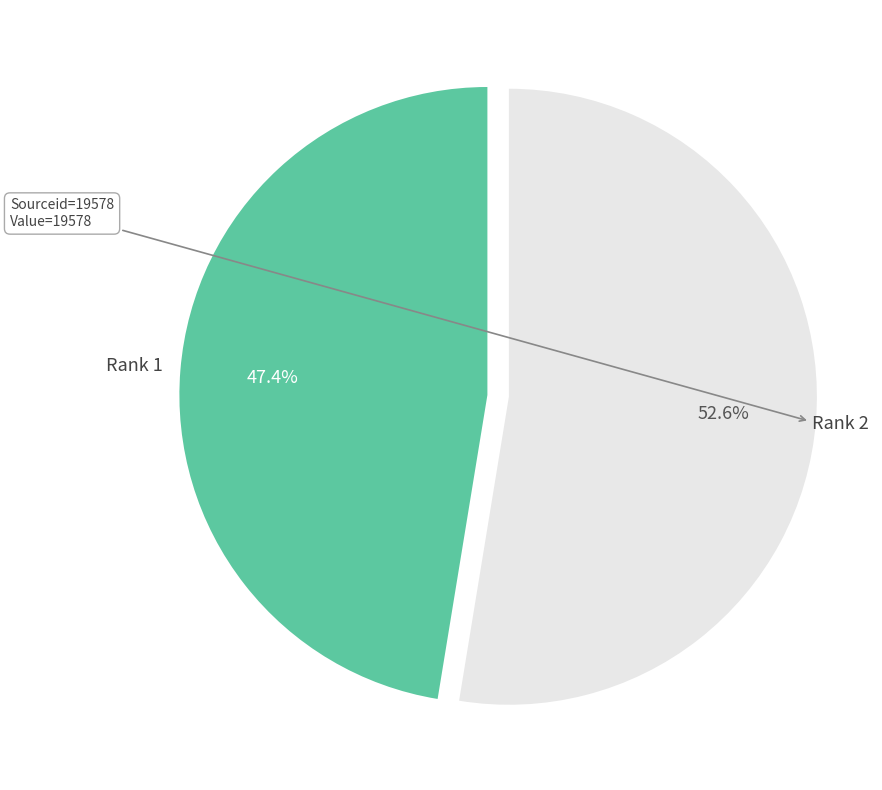

Approximately how many times larger is the value at Rank 2 compared to Rank 1?

1.1